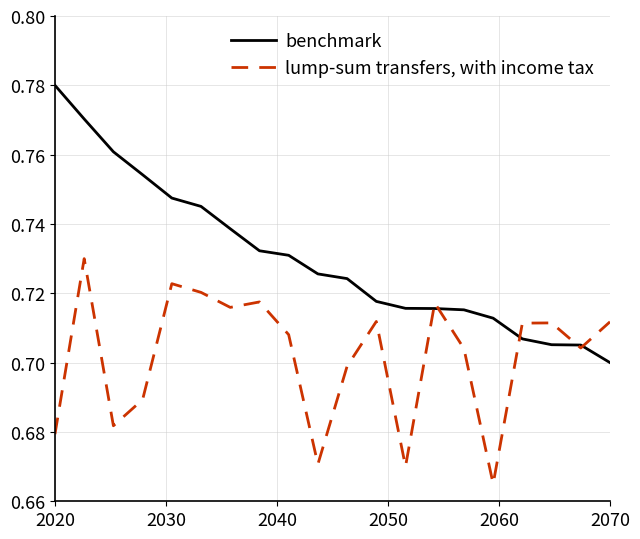

Rank the series by their maximum value, from lowest to highest.

lump-sum transfers, with income tax, benchmark